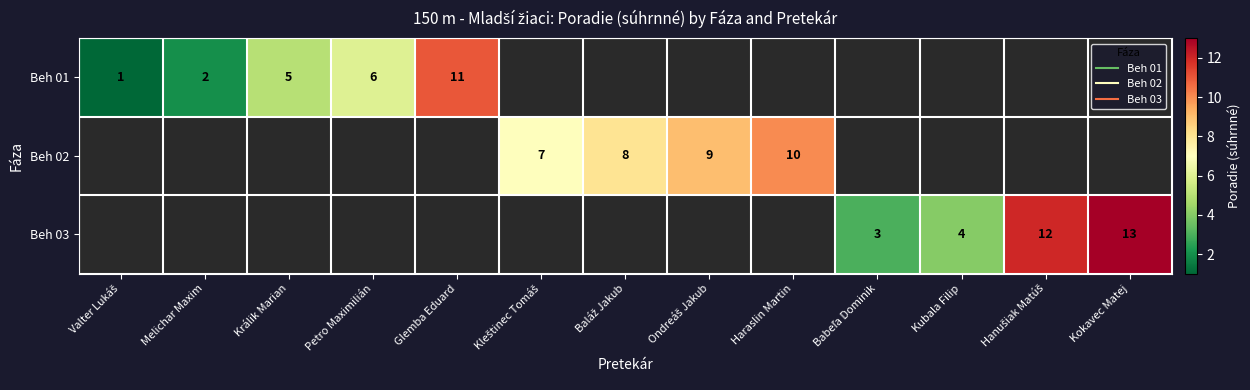

What is the sum of the Beh 01 values at Králik Marian and Petro Maximilián?

11.0